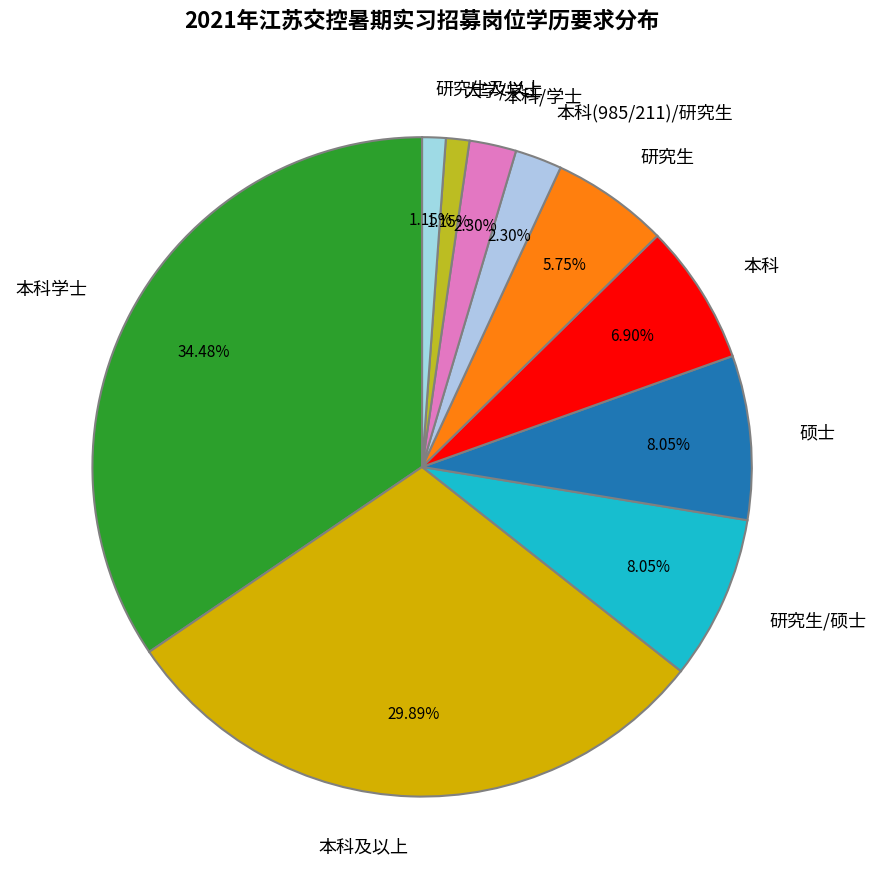

Which has a higher value, 大学/学士 or 研究生/硕士?

研究生/硕士